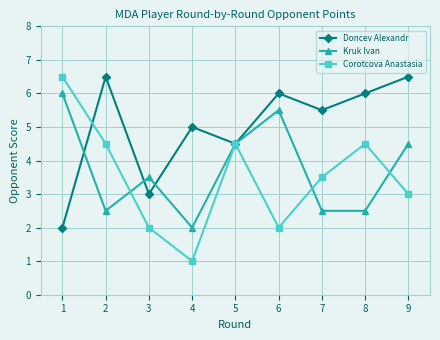

After their last crossing, which series has the higher values: Doncev Alexandr or Kruk Ivan?

Doncev Alexandr